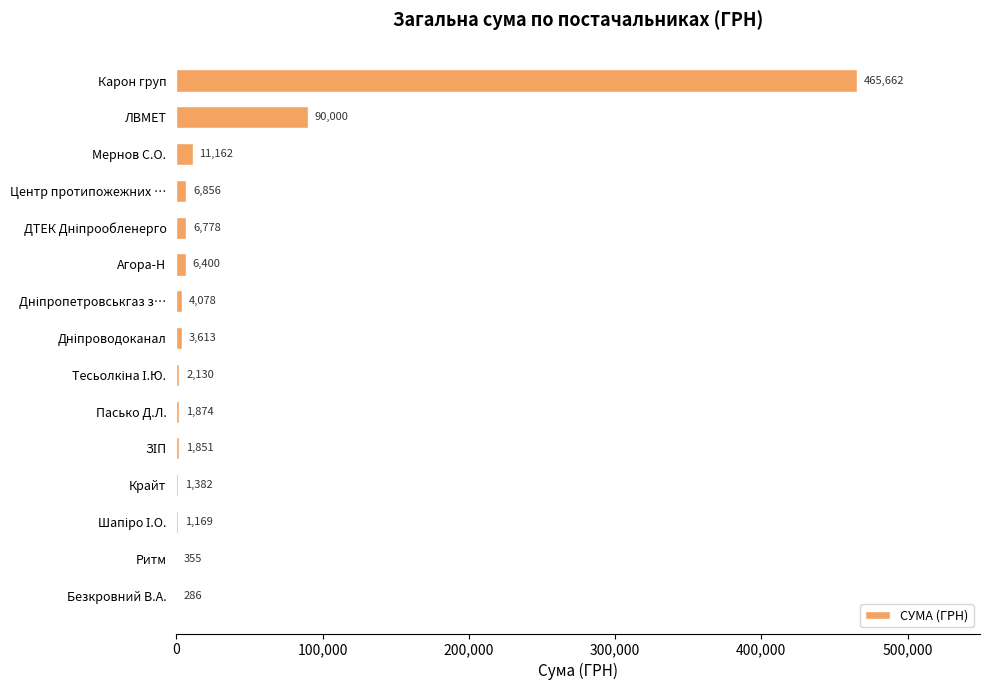

At which label is the value closest to 232974?

ЛВМЕТ